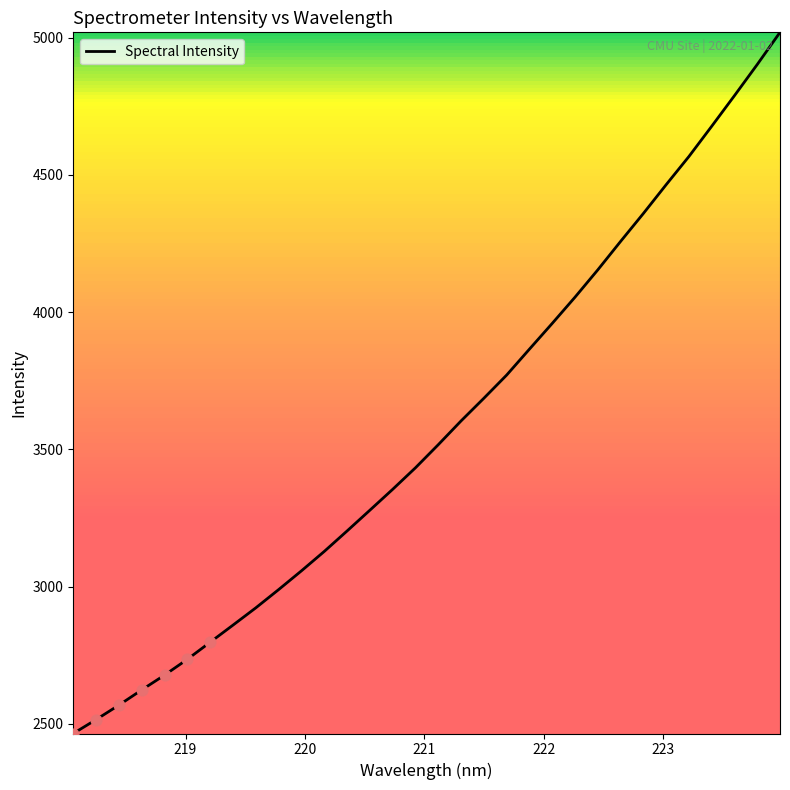

What is the maximum value shown in the chart?

5019.9